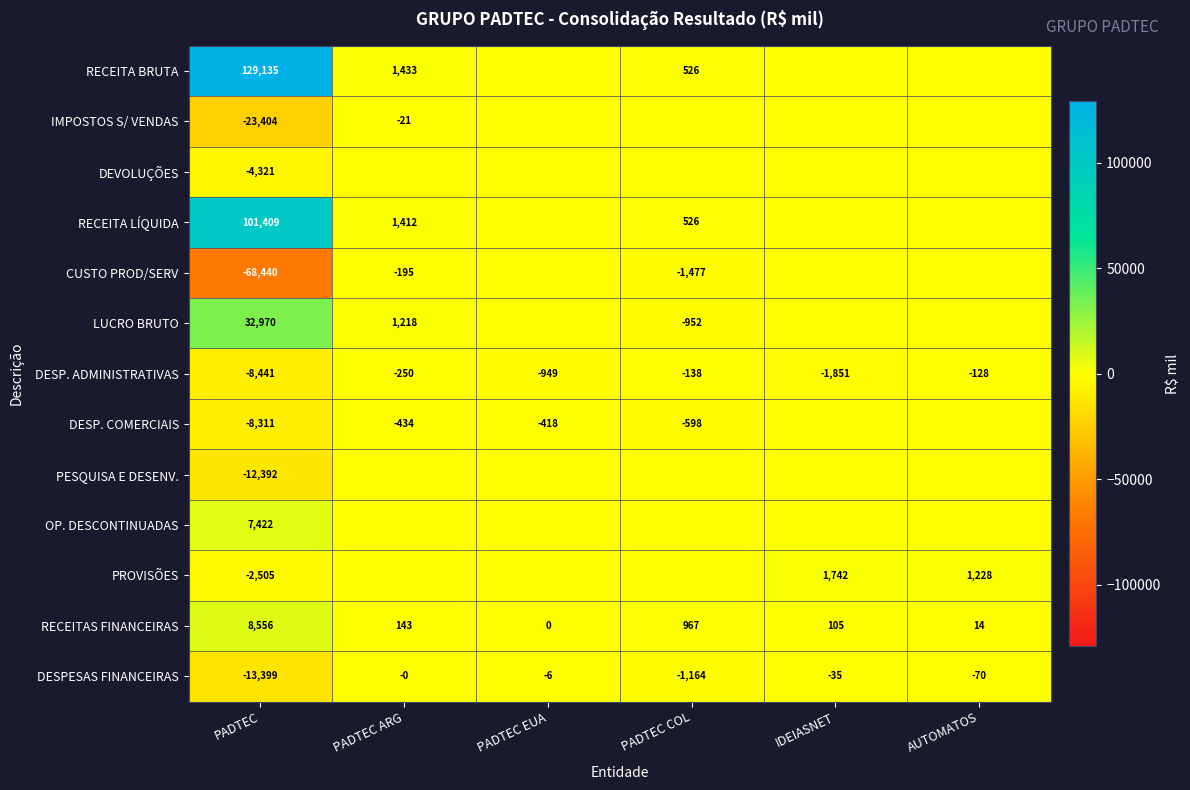

Is the value of RECEITAS FINANCEIRAS at PADTEC EUA greater than the value of DESPESAS FINANCEIRAS at AUTOMATOS?

Yes